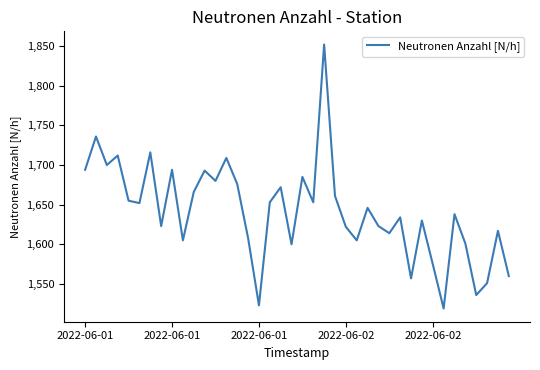

What is the difference between the maximum and minimum values?

333